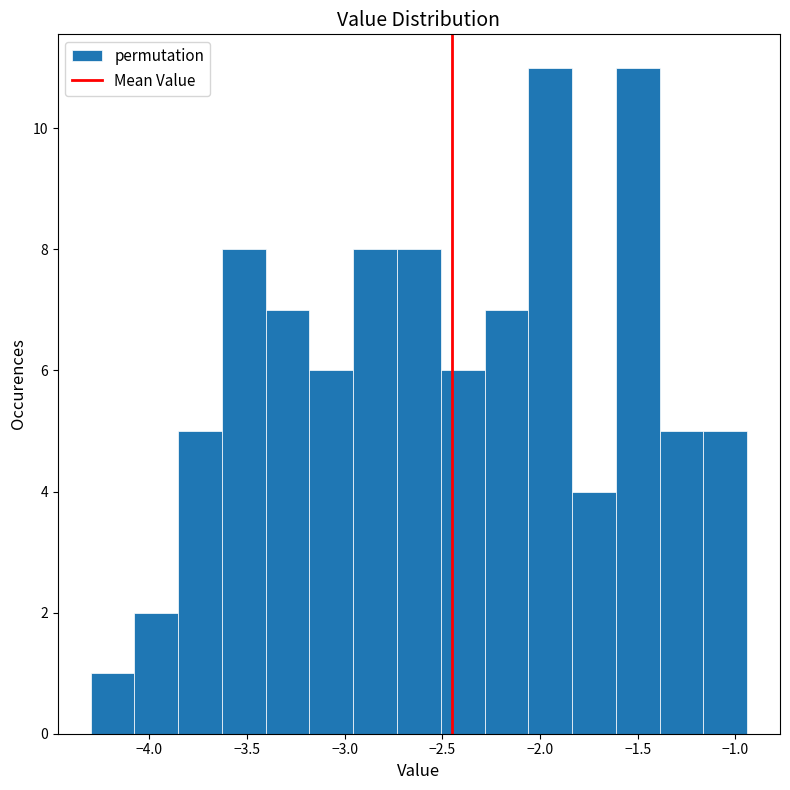

Reading left to right, transcribe this chart: for each bar, give the range it covers on the x-axis and its height. Neither the bar edges nor the heights are printed on the chart, so give them approximately, as read against the axes.

-4.30 to -4.10: 1
-4.10 to -3.85: 2
-3.85 to -3.65: 5
-3.65 to -3.40: 8
-3.40 to -3.20: 7
-3.20 to -2.95: 6
-2.95 to -2.75: 8
-2.75 to -2.50: 8
-2.50 to -2.30: 6
-2.30 to -2.05: 7
-2.05 to -1.85: 11
-1.85 to -1.60: 4
-1.60 to -1.40: 11
-1.40 to -1.15: 5
-1.15 to -0.95: 5